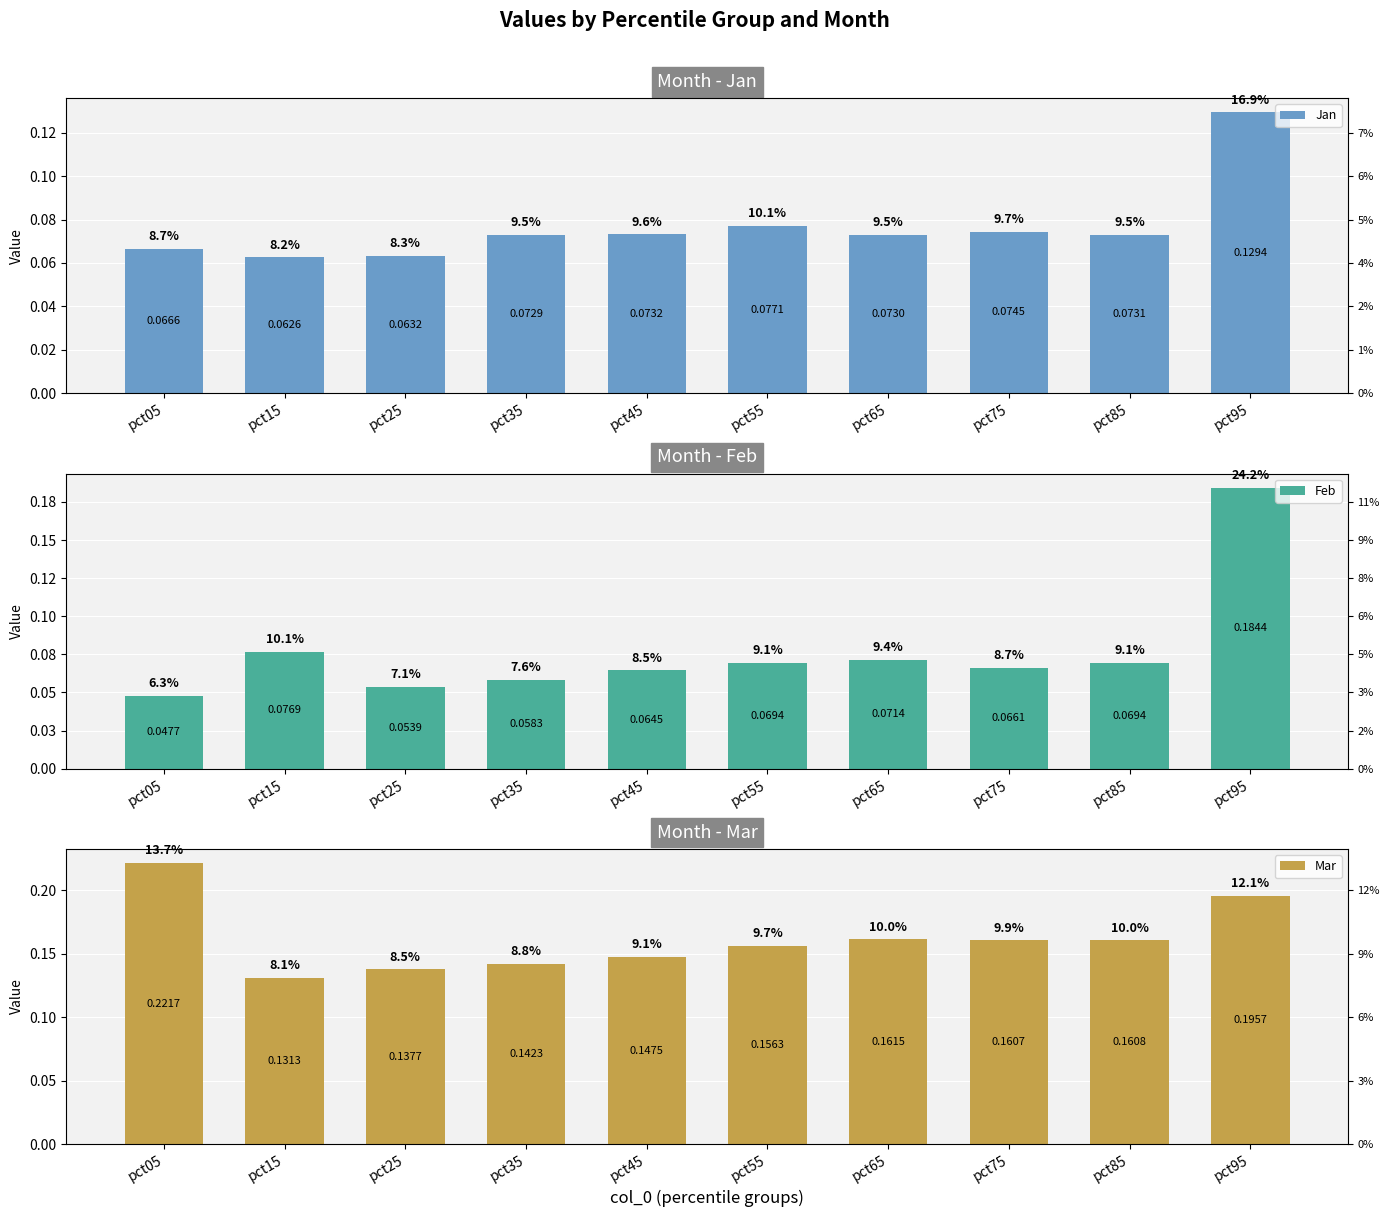

Reading right to left, extract all data points from this chart.

Jan: 0.1	0.1	0.1	0.1	0.1	0.1	0.1	0.1	0.1	0.1
Feb: 0.2	0.1	0.1	0.1	0.1	0.1	0.1	0.1	0.1	0.0
Mar: 0.2	0.2	0.2	0.2	0.2	0.1	0.1	0.1	0.1	0.2